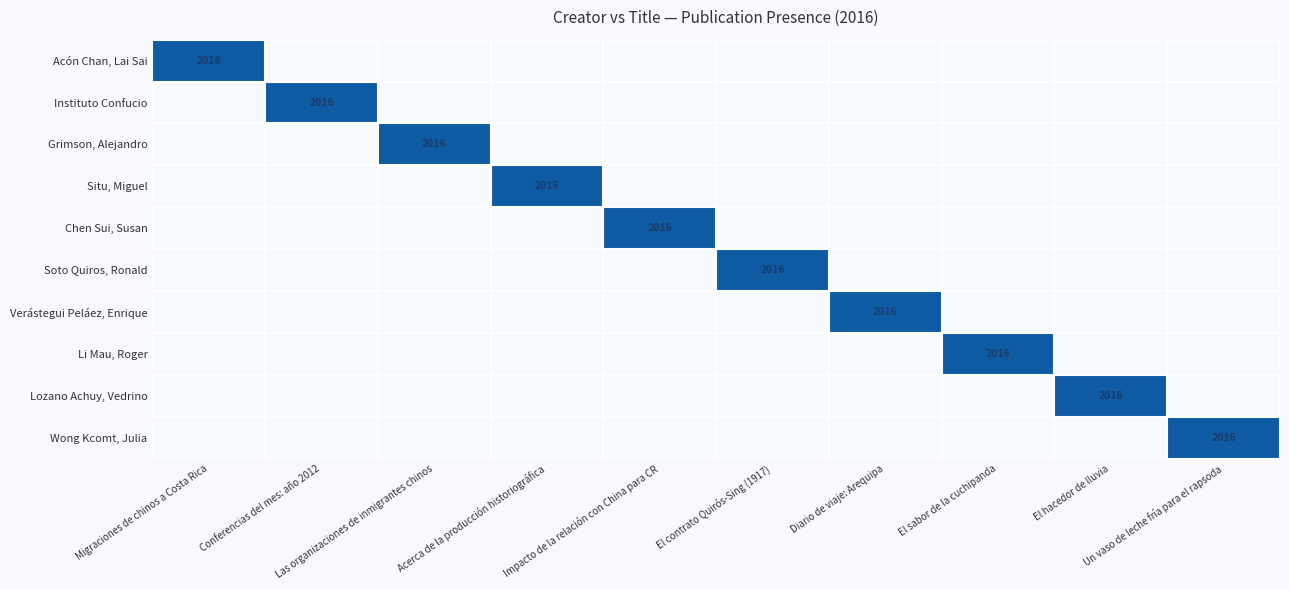

At how many categories does at least one series exceed 0?

10